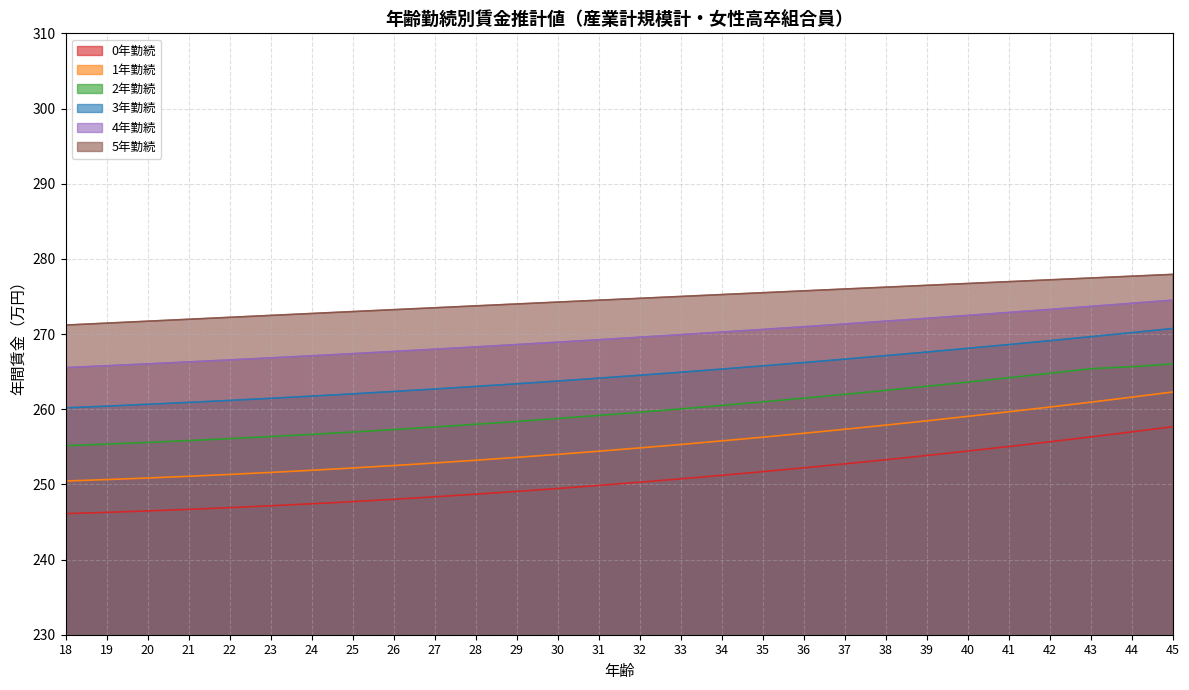

What are all the series names shown in the legend?

0年勤続, 1年勤続, 2年勤続, 3年勤続, 4年勤続, 5年勤続